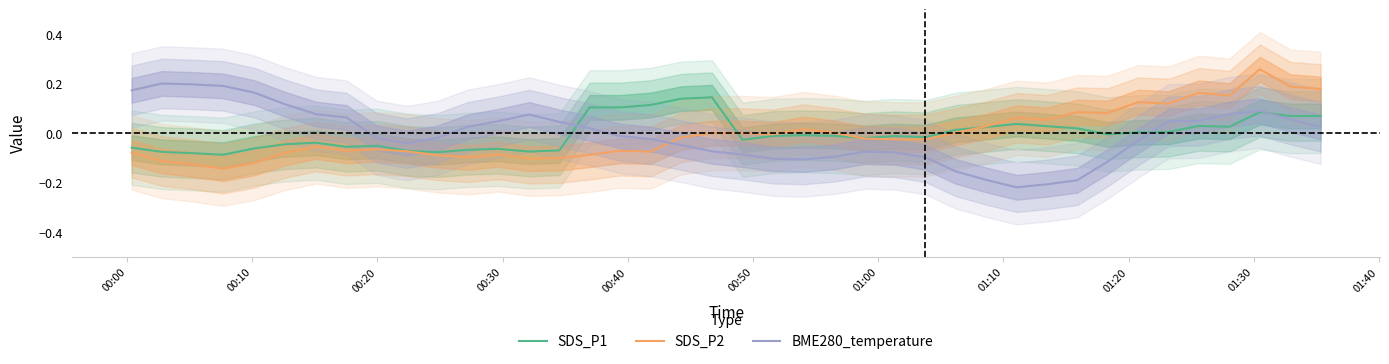

What is the greatest value displayed?

0.3